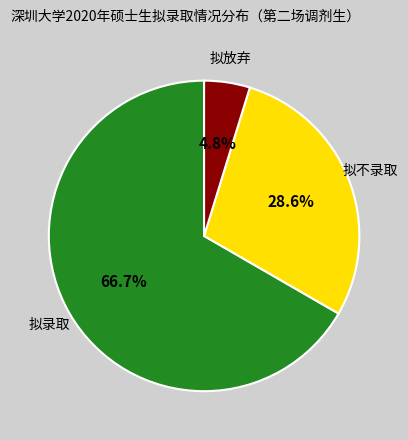

To the nearest percent, what is the difference between the largest and smallest slice percentages?

62%